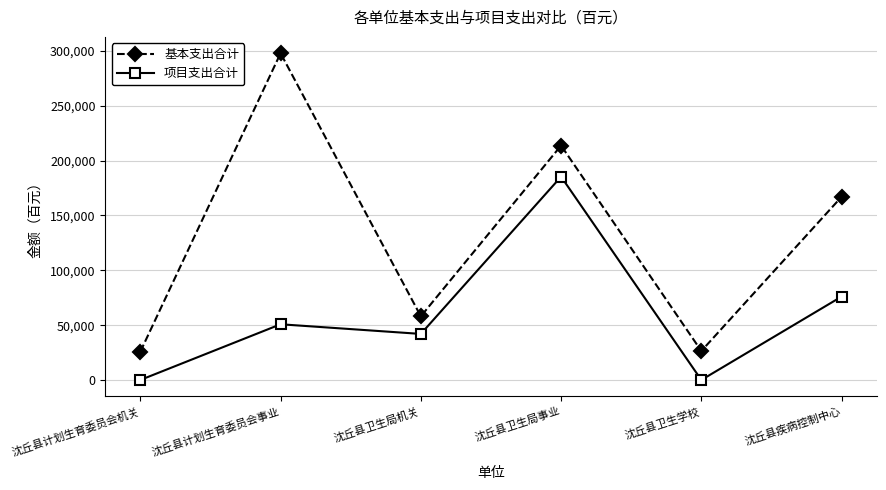

What are all the series names shown in the legend?

基本支出合计, 项目支出合计